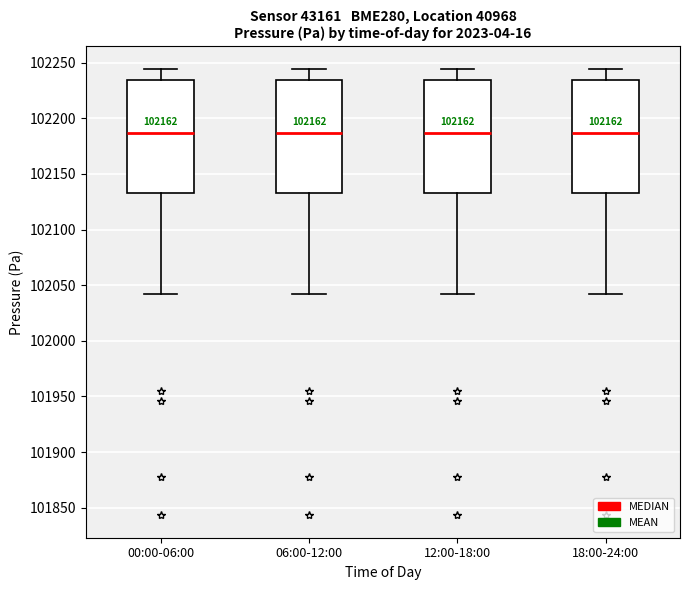

Reading left to right, transcribe this box plot: for each box, give where its median line is, the range the box spans, and where its two whiskers end, as read against the y-axis. The values are not printed on the chart, so give them approximately, as read against the axis.

00:00-06:00: median 102185, box 102135 to 102235, whiskers 102040 to 102245
06:00-12:00: median 102185, box 102135 to 102235, whiskers 102040 to 102245
12:00-18:00: median 102185, box 102135 to 102235, whiskers 102040 to 102245
18:00-24:00: median 102185, box 102135 to 102235, whiskers 102040 to 102245